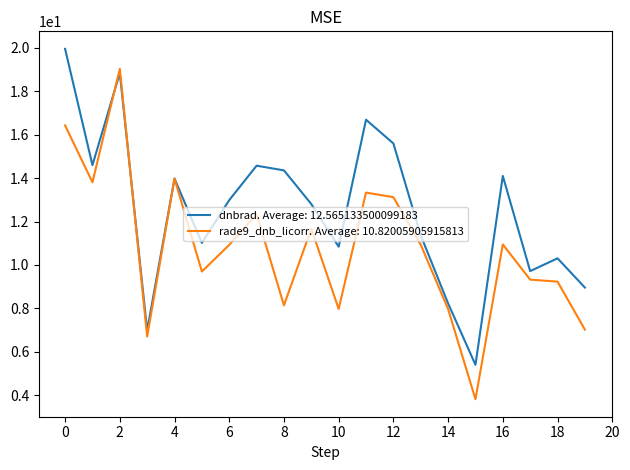

Is this an area chart (filled region under the line)?

No